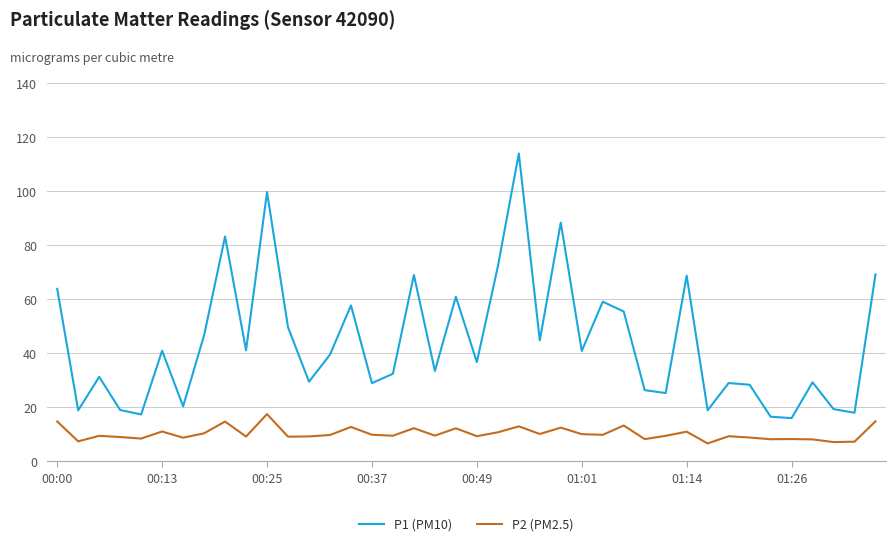

True or false: P1 (PM10) and P2 (PM2.5) cross at least once.

False